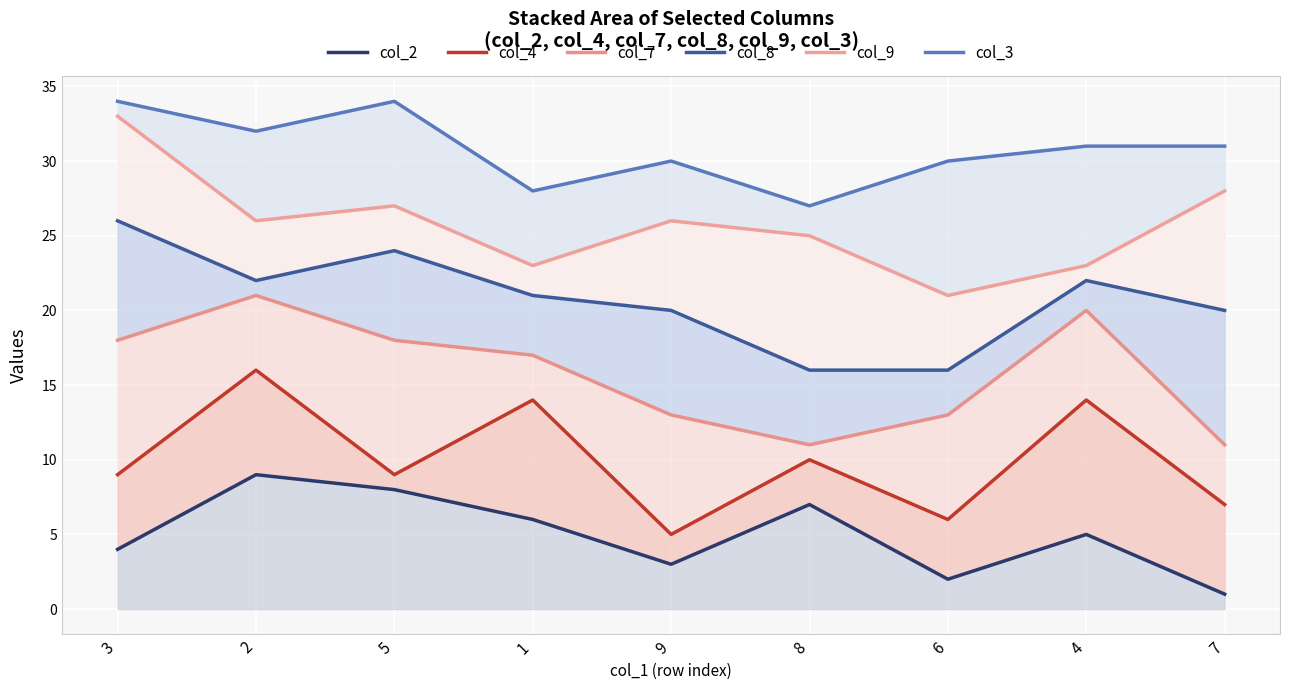

How many interior local valleys does the col_4 series have?

3